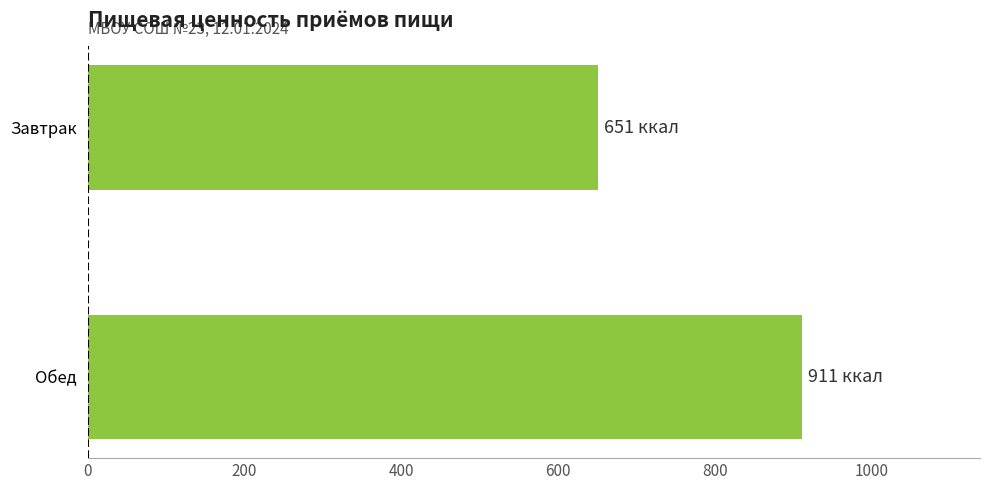

What is the difference between the maximum and minimum values?

260